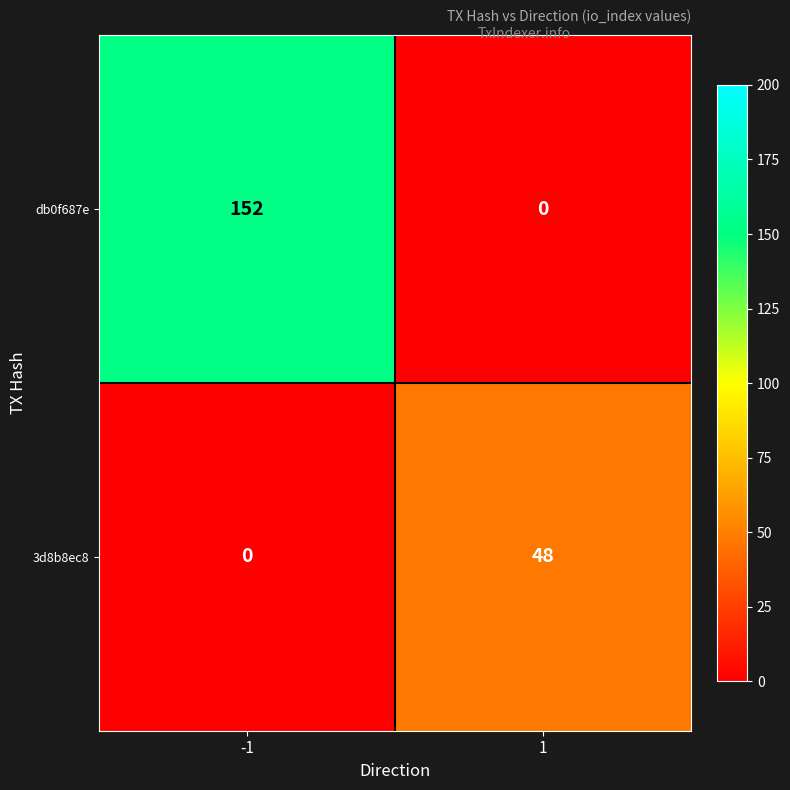

What is the sum of all db0f687e values?

152